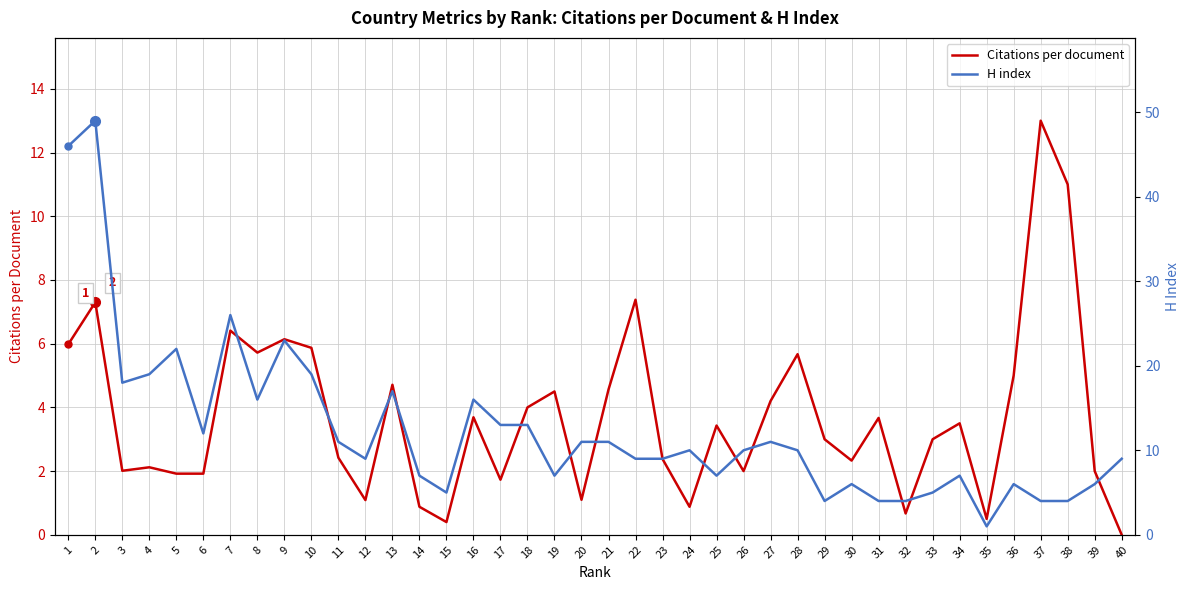

Reading right to left, list all the values displayed in this chart.

Citations per document: 0.0	2.0	11.0	13.0	5.0	0.5	3.5	3.0	0.7	3.7	2.3	3.0	5.7	4.2	2.0	3.4	0.9	2.4	7.4	4.6	1.1	4.5	4.0	1.7	3.7	0.4	0.9	4.7	1.1	2.4	5.9	6.1	5.7	6.4	1.9	1.9	2.1	2.0	7.3	6.0
H index: 9.0	6.0	4.0	4.0	6.0	1.0	7.0	5.0	4.0	4.0	6.0	4.0	10.0	11.0	10.0	7.0	10.0	9.0	9.0	11.0	11.0	7.0	13.0	13.0	16.0	5.0	7.0	17.0	9.0	11.0	19.0	23.0	16.0	26.0	12.0	22.0	19.0	18.0	49.0	46.0